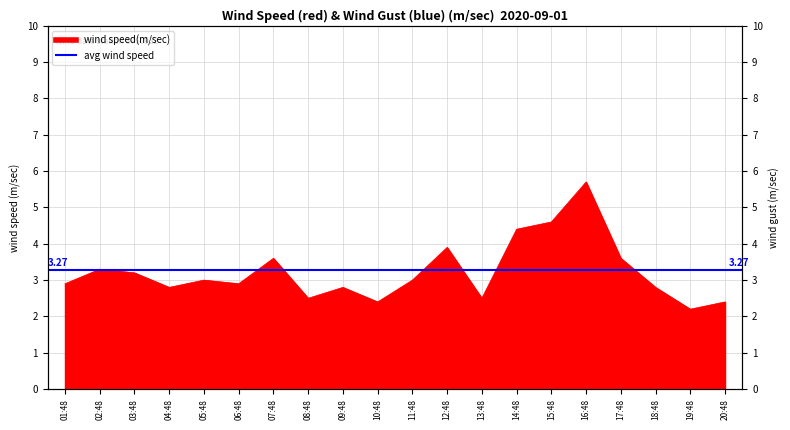

At which label is the value closest to 3?

05:48